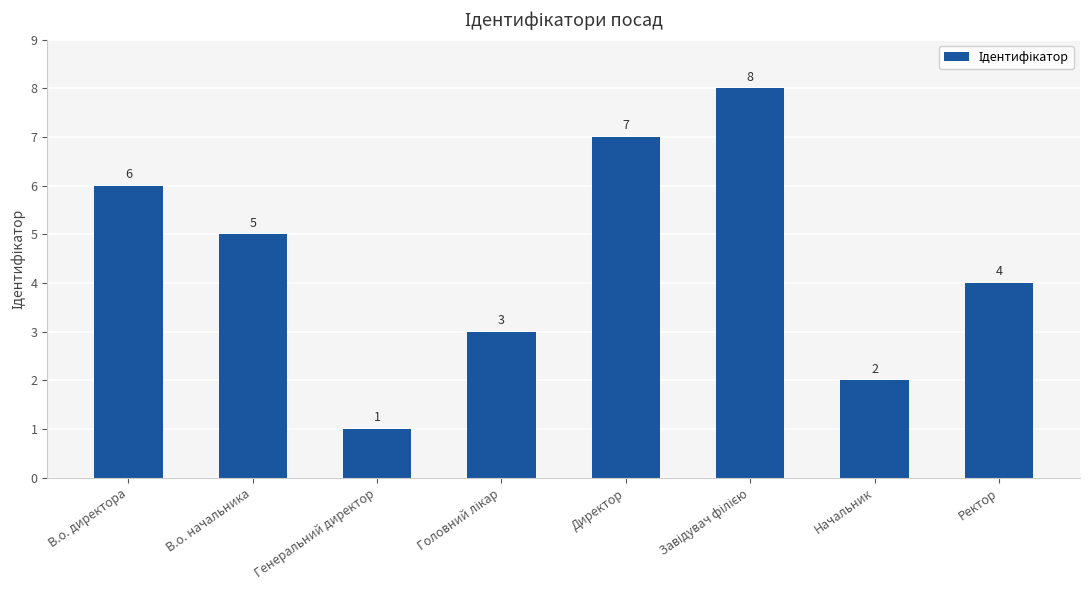

Count the number of categories in the chart.

8